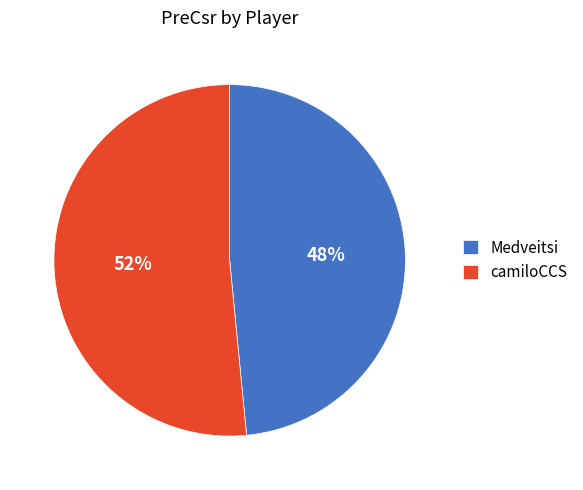

What percentage is the Medveitsi slice, to the nearest percent?

48%